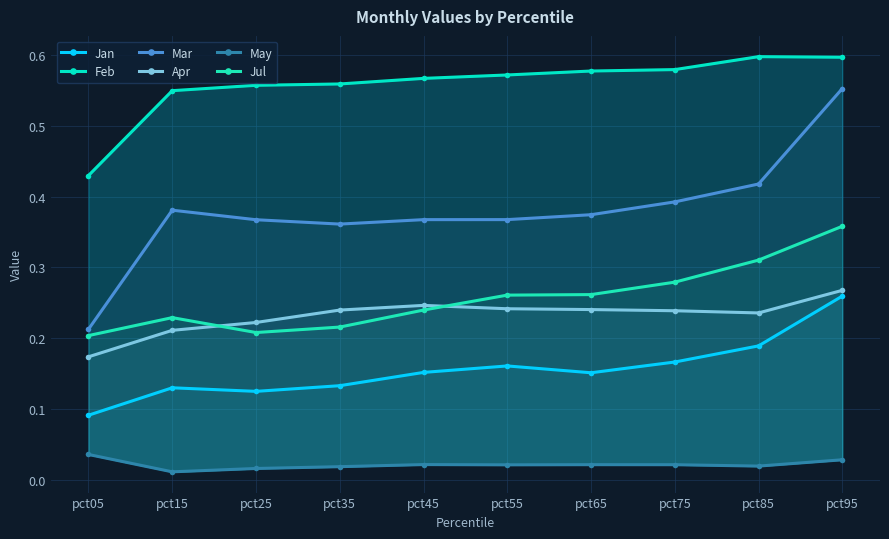

What is the average value of the Apr series?

0.2